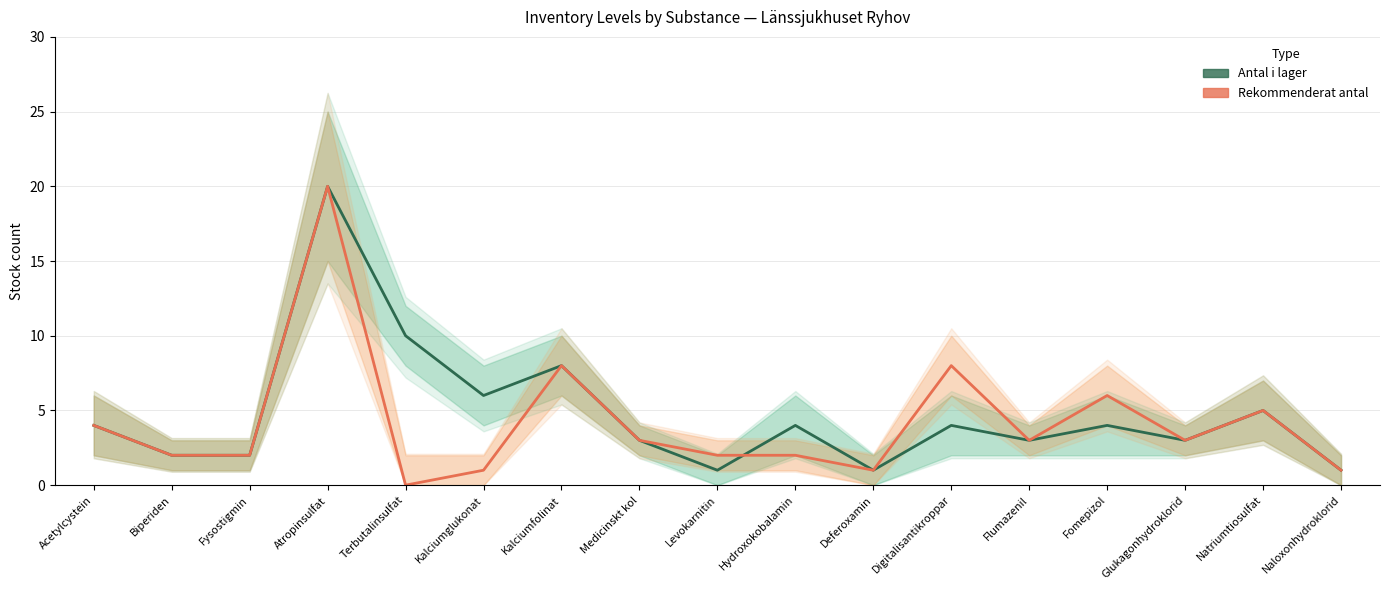

Does the chart display data point markers on the line(s)?

No